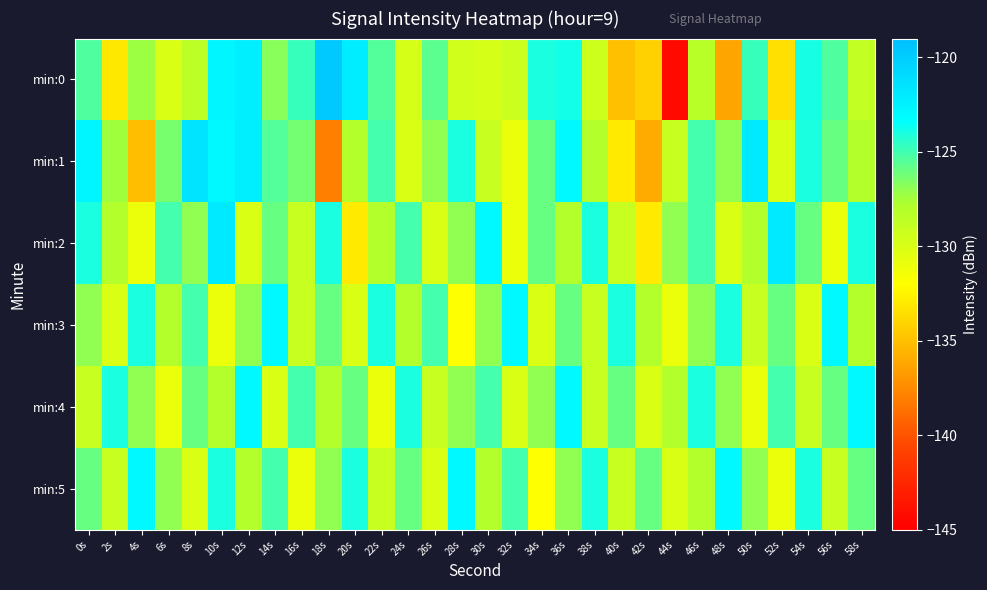

What is the total value across all series at 28s?

-762.5